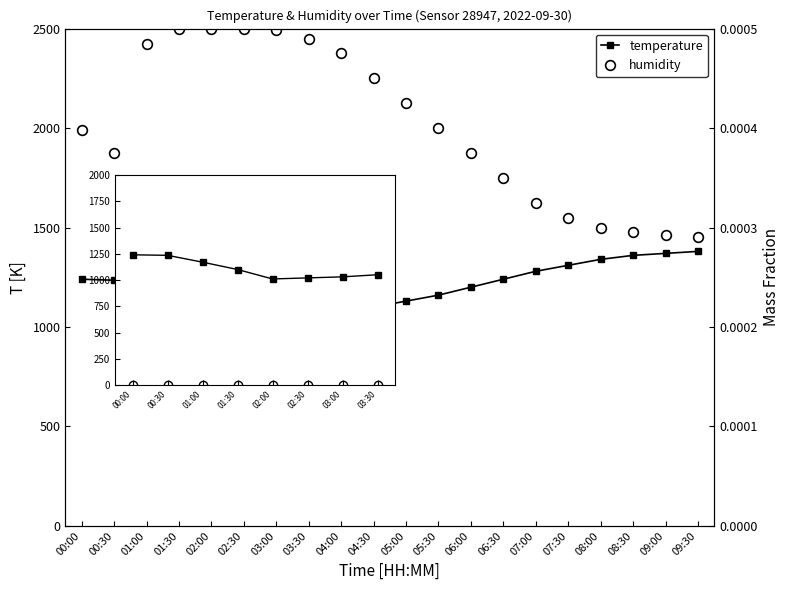

At which label does temperature first exceed 1100?

00:00